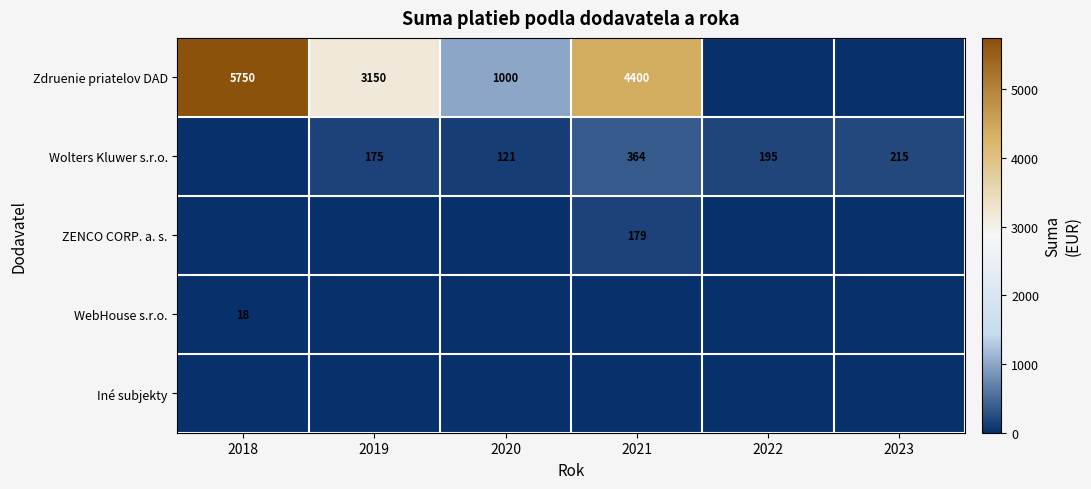

Which category has the highest value across all series?

2018